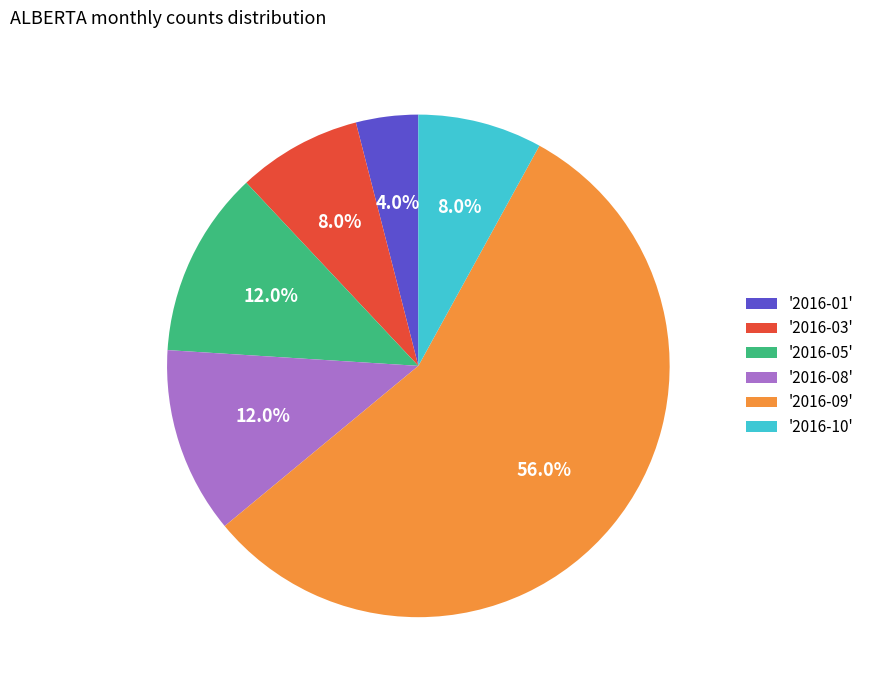

What is the total percentage of '2016-10' and '2016-01'?

12.0%